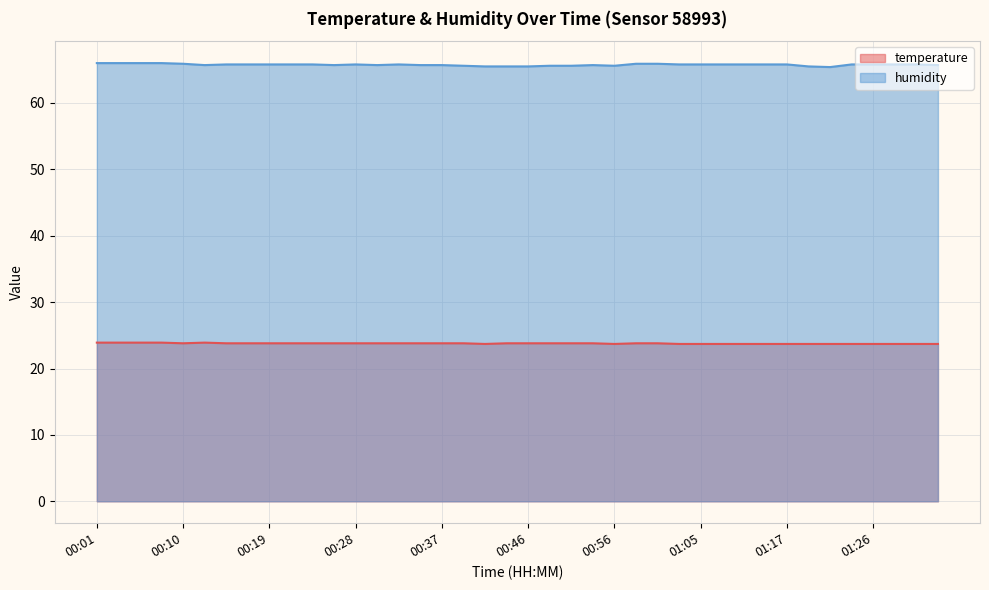

What is the average value of the temperature series?

23.8